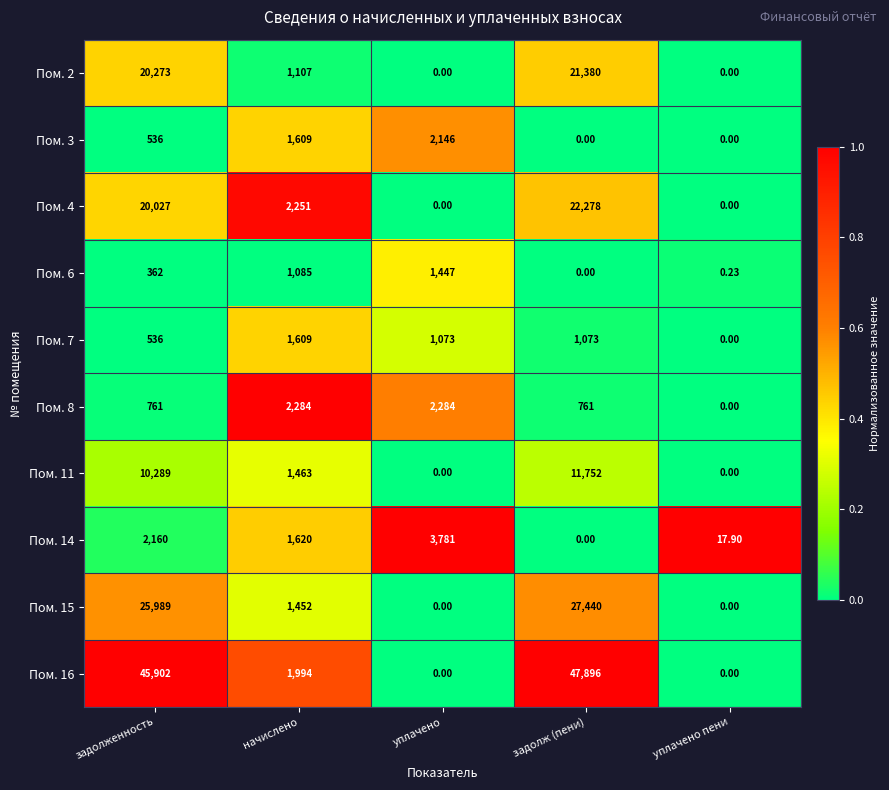

At which label does Пом. 3 reach its peak?

уплачено